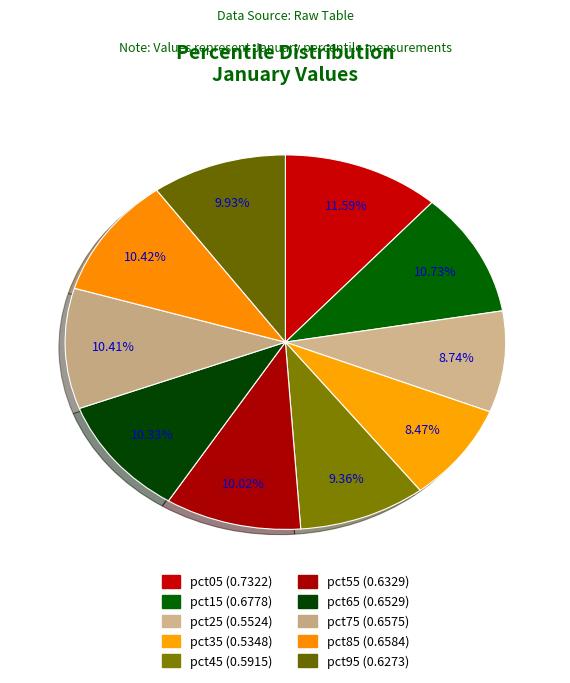

How many segments does this pie chart have?

10